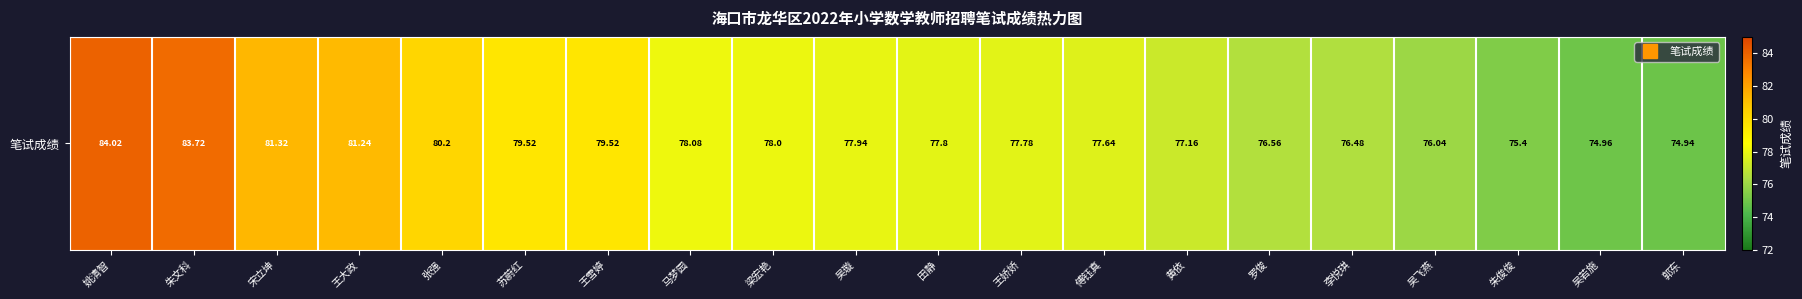

Reading right to left, list all the values displayed in this chart.

74.9	75.0	75.4	76.0	76.5	76.6	77.2	77.6	77.8	77.8	77.9	78.0	78.1	79.5	79.5	80.2	81.2	81.3	83.7	84.0